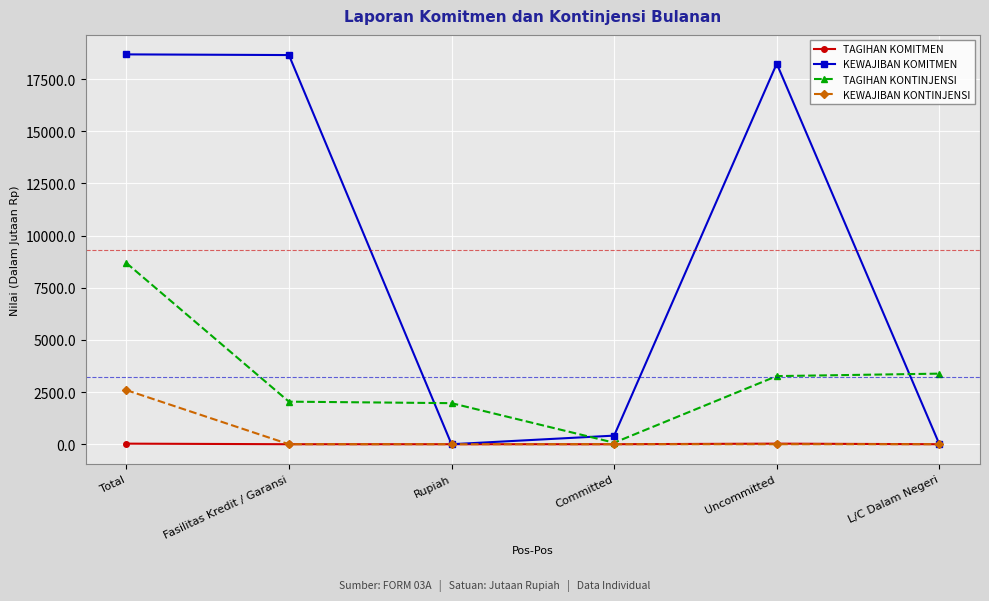

Where is KEWAJIBAN KOMITMEN nearest to the value 9345?

Uncommitted